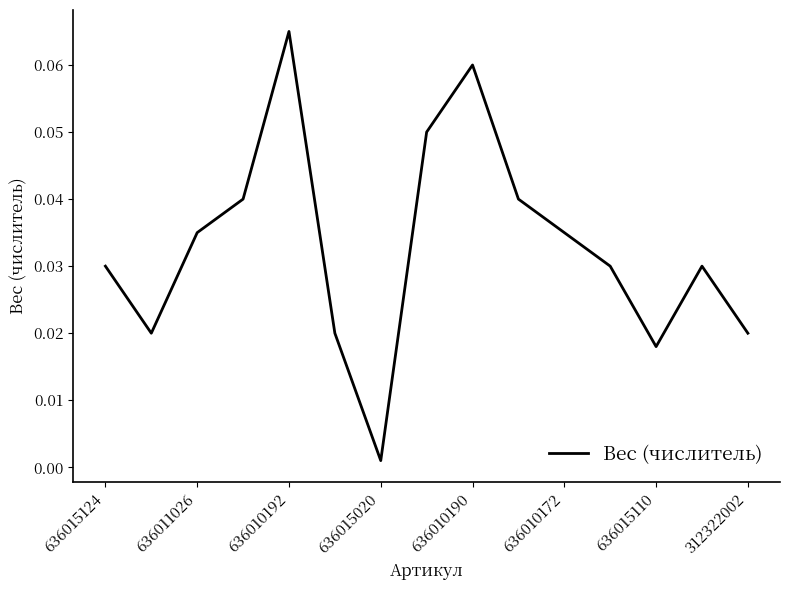

At which category does the data reach its first local peak?

636010192